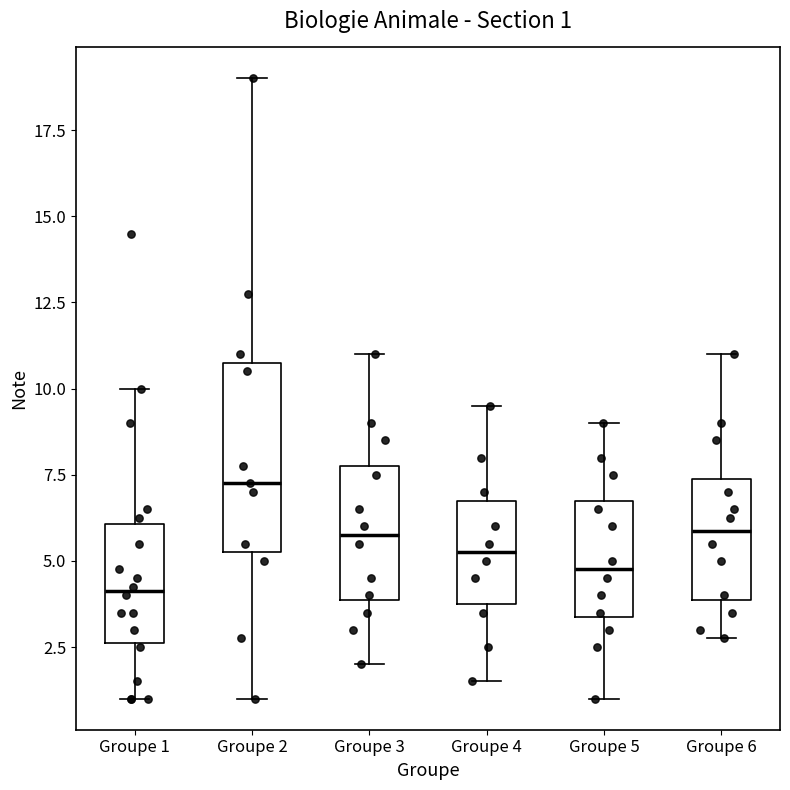

Which box's median line is the highest?

Groupe 2